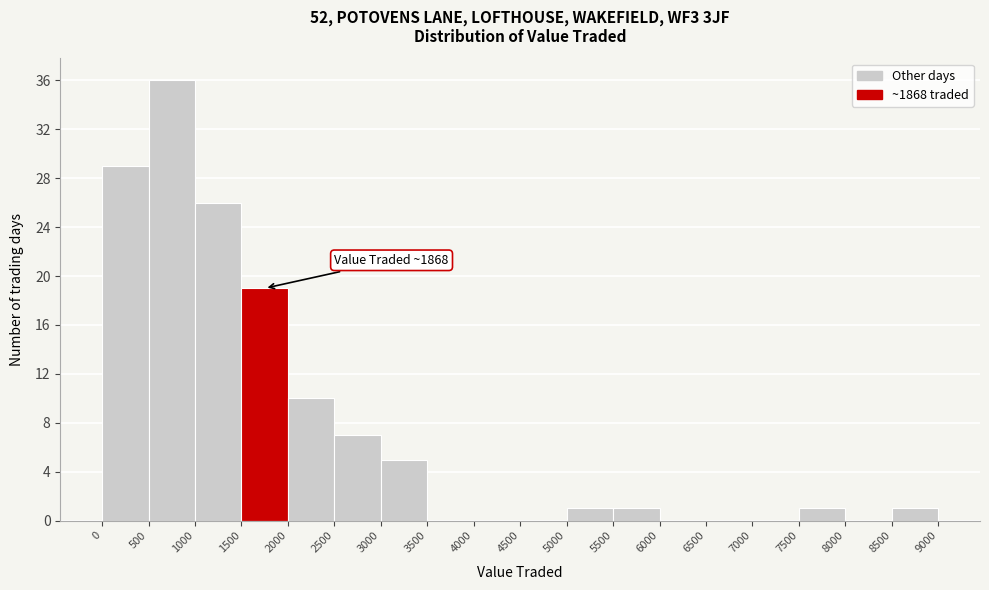

Which range on the x-axis has the tallest bar?

500 to 1000